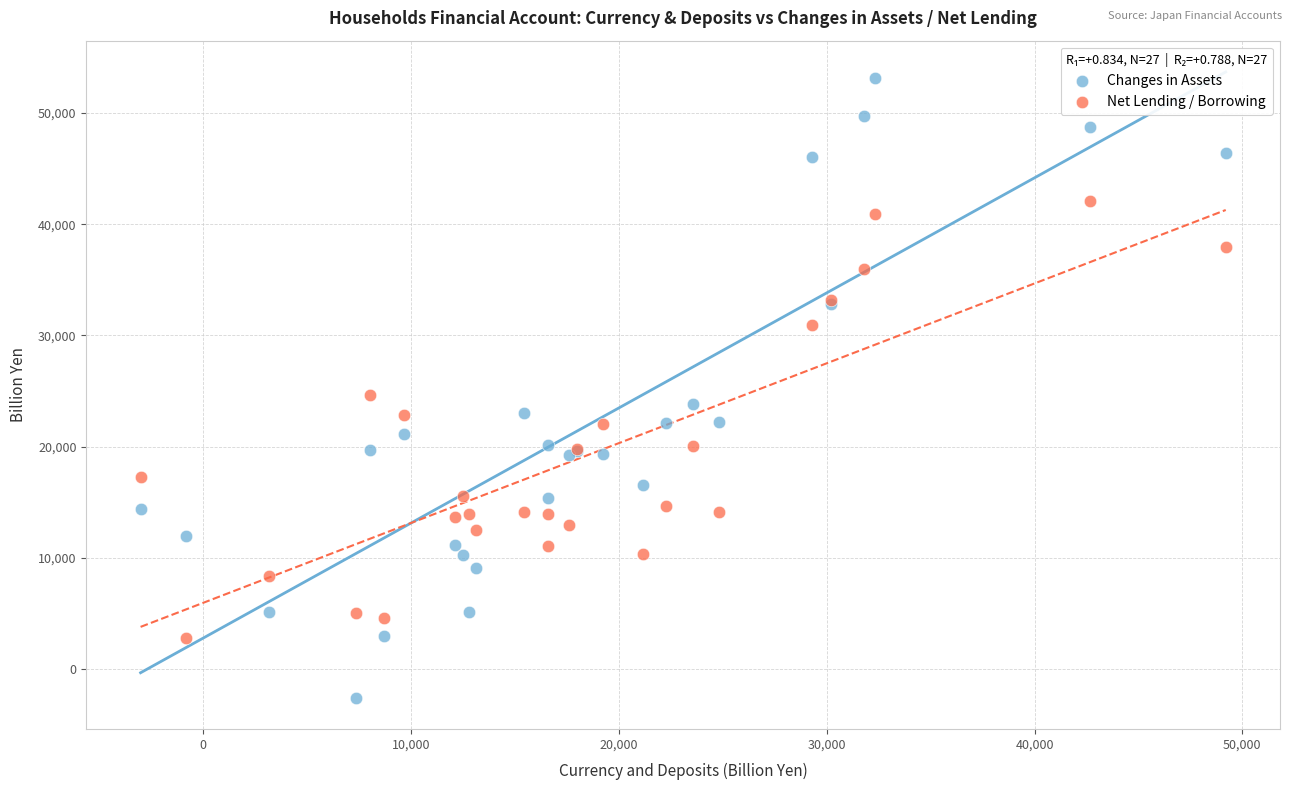

What is the X range (max minus min) for the scatter plot?

52220.5